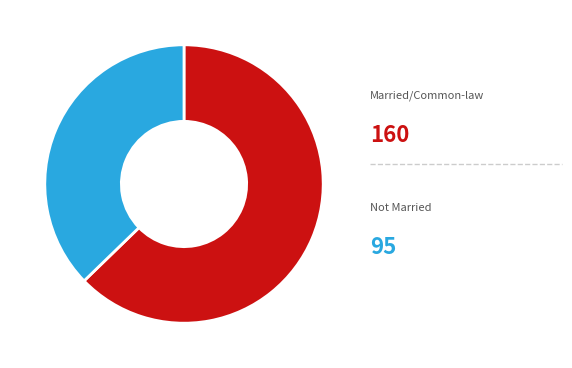

Is there any slice that represents more than half of the pie?

Yes